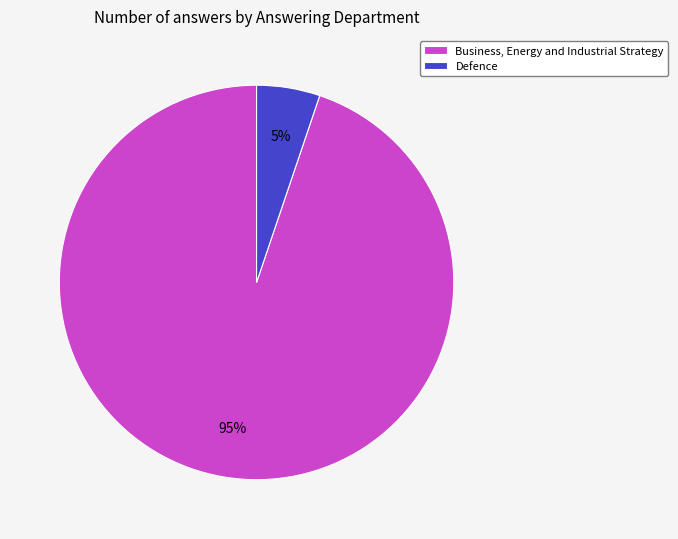

True or false: Business, Energy and Industrial Strategy accounts for 99% of the total.

False